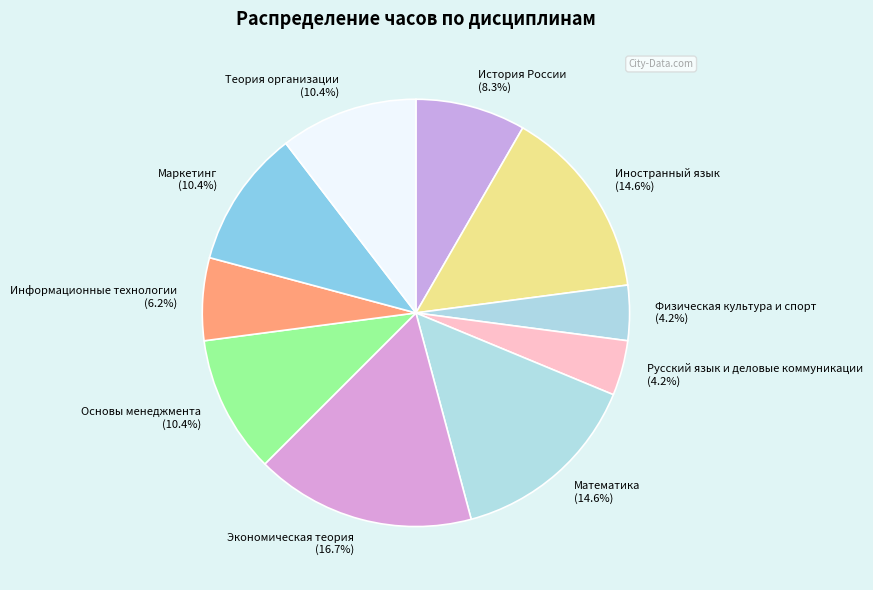

Approximately how many times larger is the value at Экономическая теория compared to Информационные технологии?

2.7